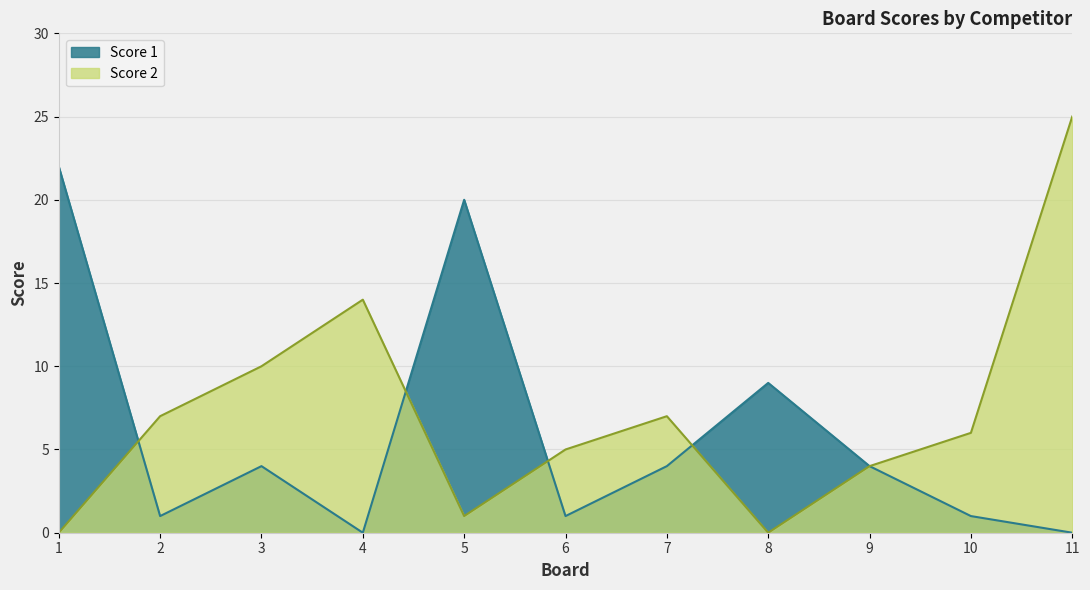

True or false: Score 1 has a value of 4 at 7.

True